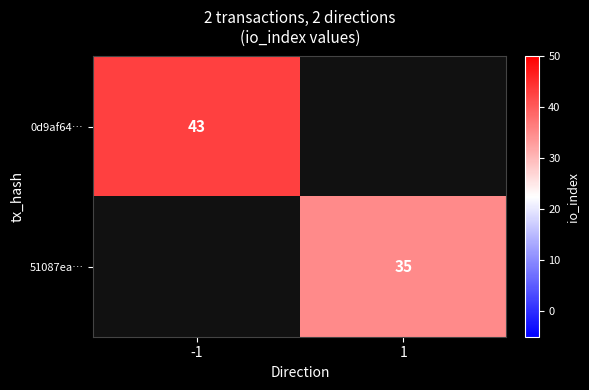

True or false: 51087ea… has a value of 35 at 1.

True